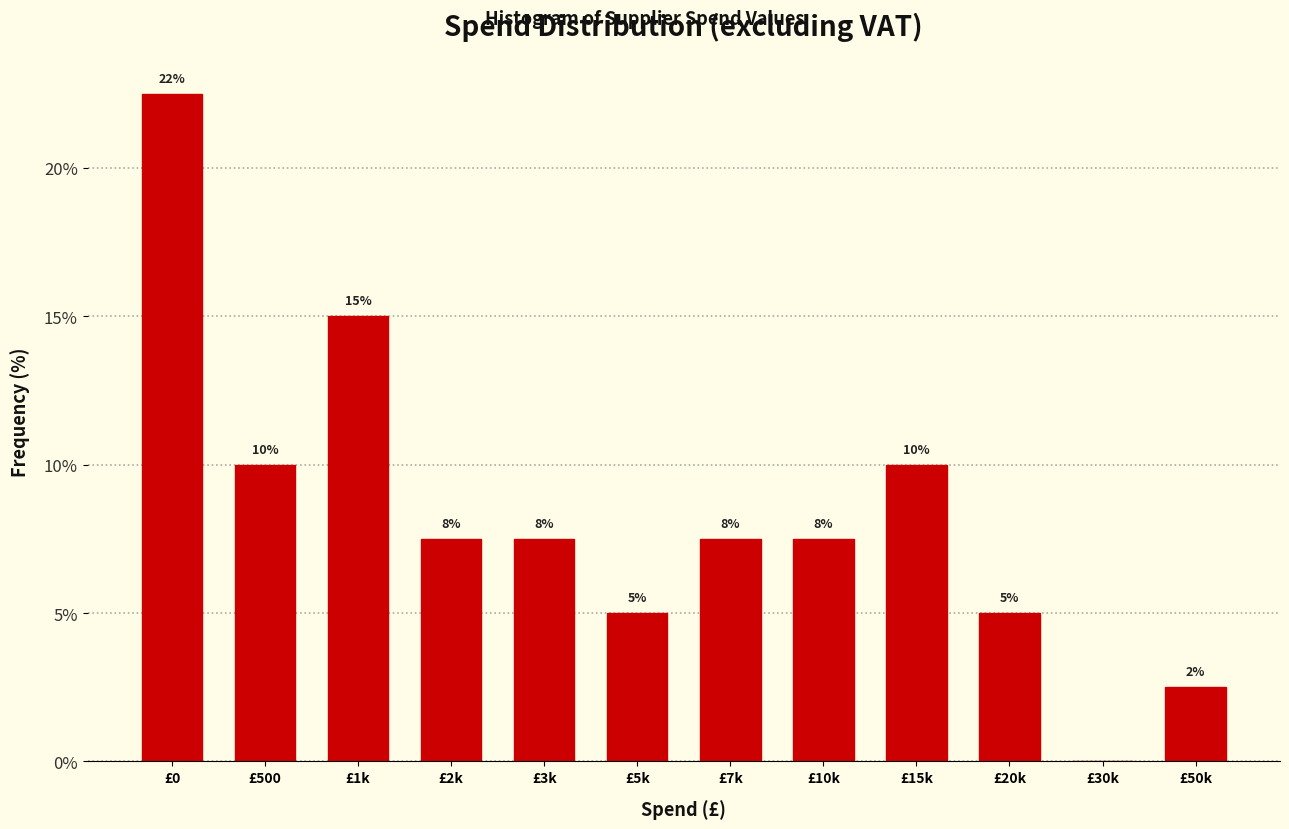

Are the bars horizontal?

No